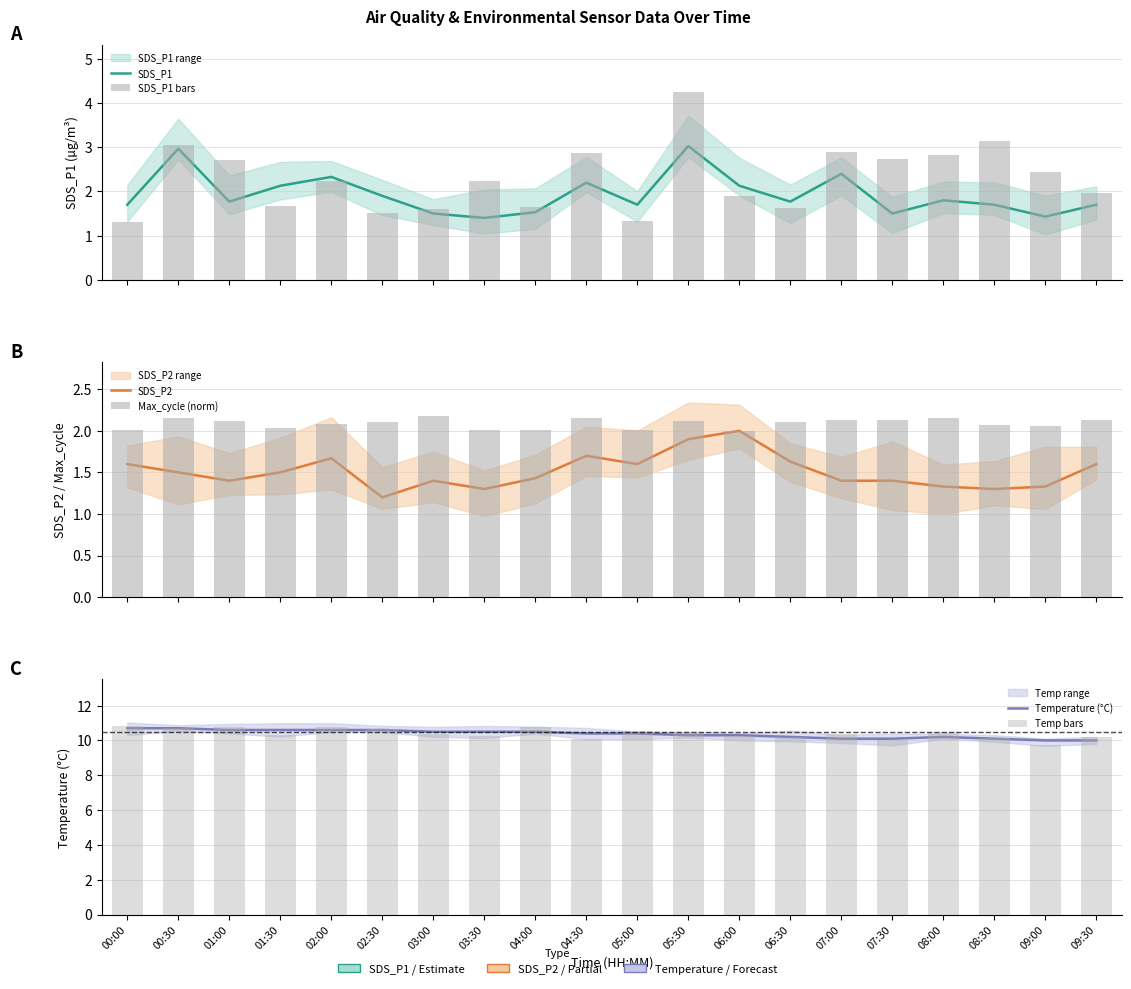

What is the minimum value shown in the chart?

1.2